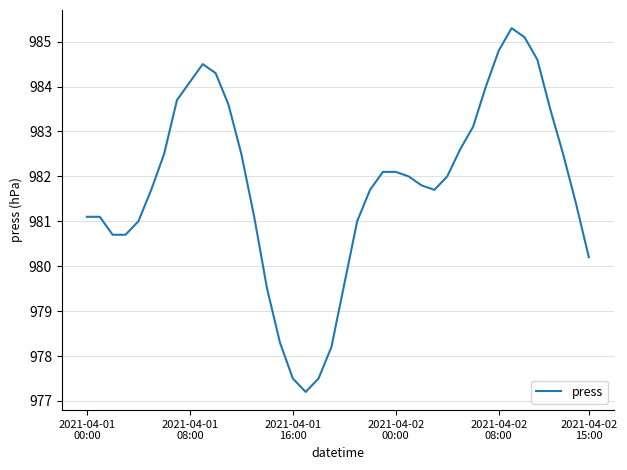

What is the maximum value shown in the chart?

985.3